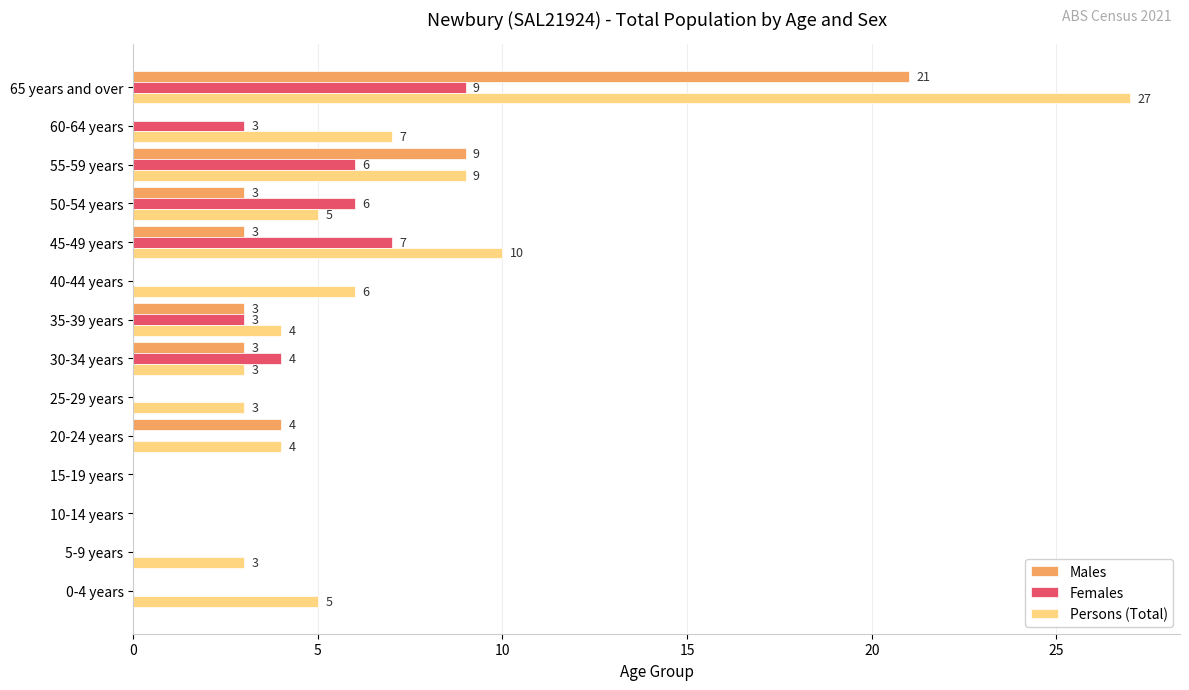

Which series has the largest total across all categories?

Persons (Total)